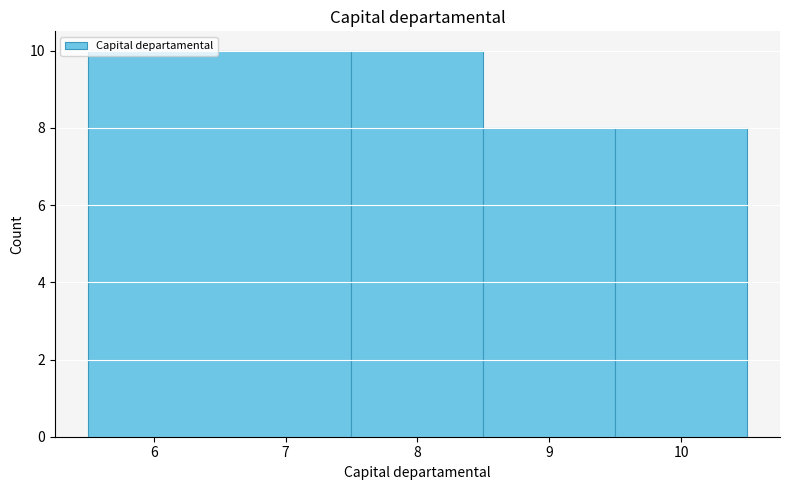

Reading left to right, list every bar in this chart as the range it spans on the x-axis followed by its height. The values are not printed on the chart, so give them approximately, as read against the axis.

5.5 to 7.5: 10
7.5 to 8.5: 10
8.5 to 9.5: 8
9.5 to 10.5: 8